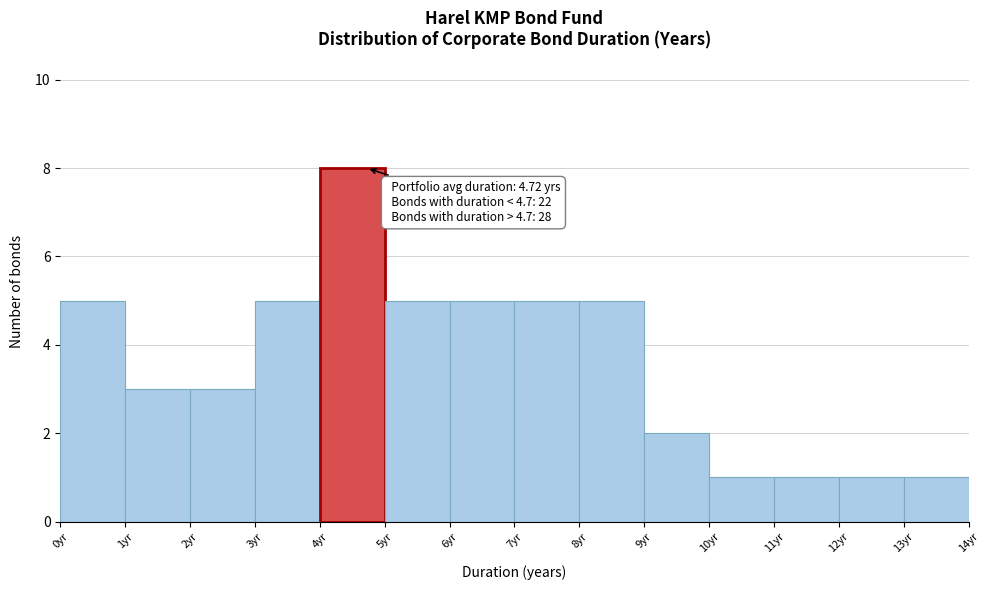

Over which range of the x-axis is the bar tallest?

4 to 5